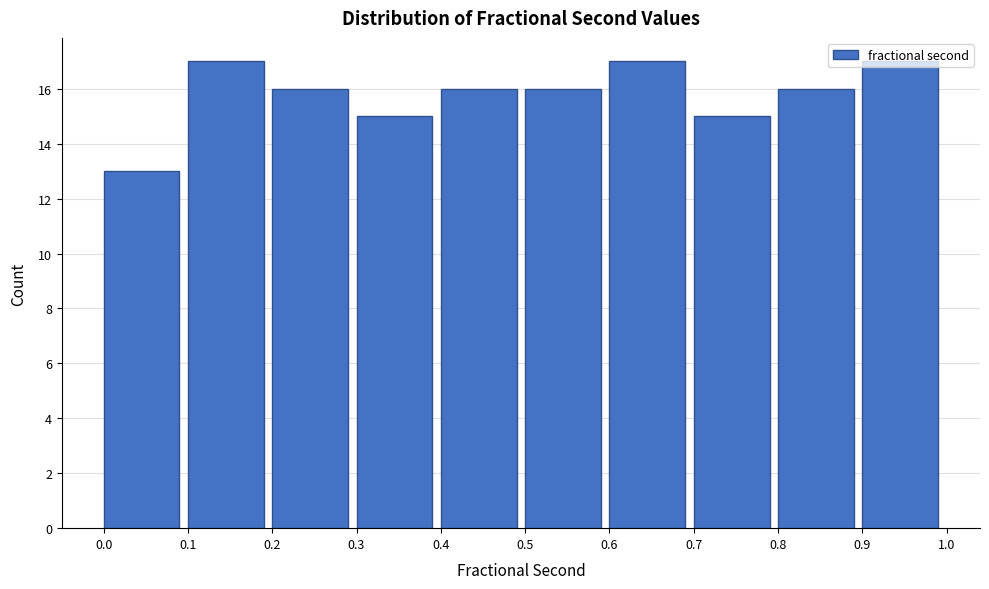

Reading left to right, list every bar in this chart as the range it spans on the x-axis followed by its height. The values are not printed on the chart, so give them approximately, as read against the axis.

0.0 to 0.1: 13
0.1 to 0.2: 17
0.2 to 0.3: 16
0.3 to 0.4: 15
0.4 to 0.5: 16
0.5 to 0.6: 16
0.6 to 0.7: 17
0.7 to 0.8: 15
0.8 to 0.9: 16
0.9 to 1.0: 17